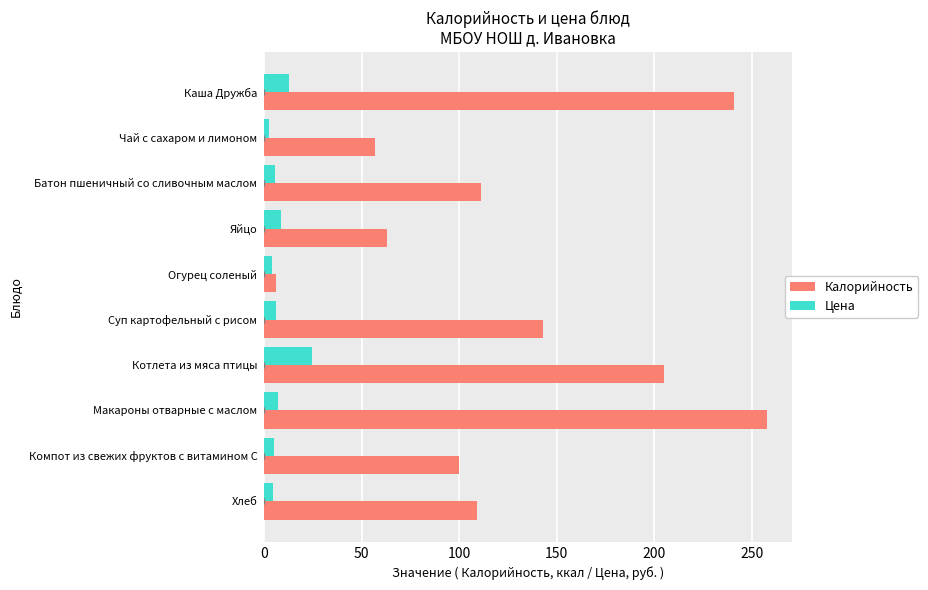

True or false: Цена has a value of 12.8 at Каша Дружба.

True